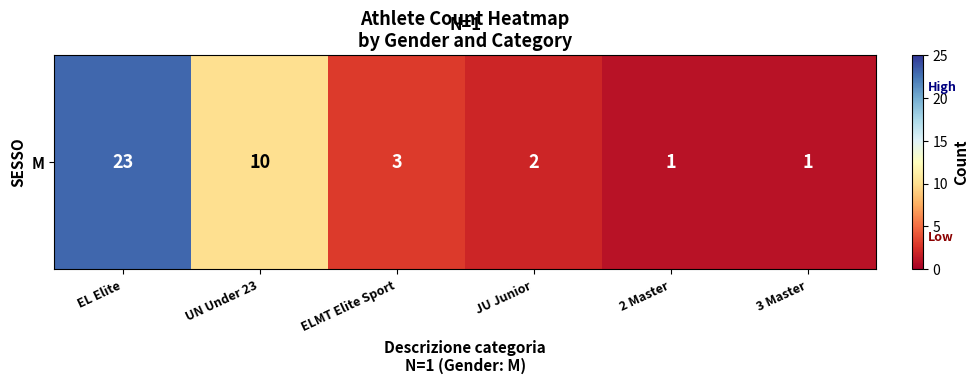

The value at 2 Master is 1. True or false?

True